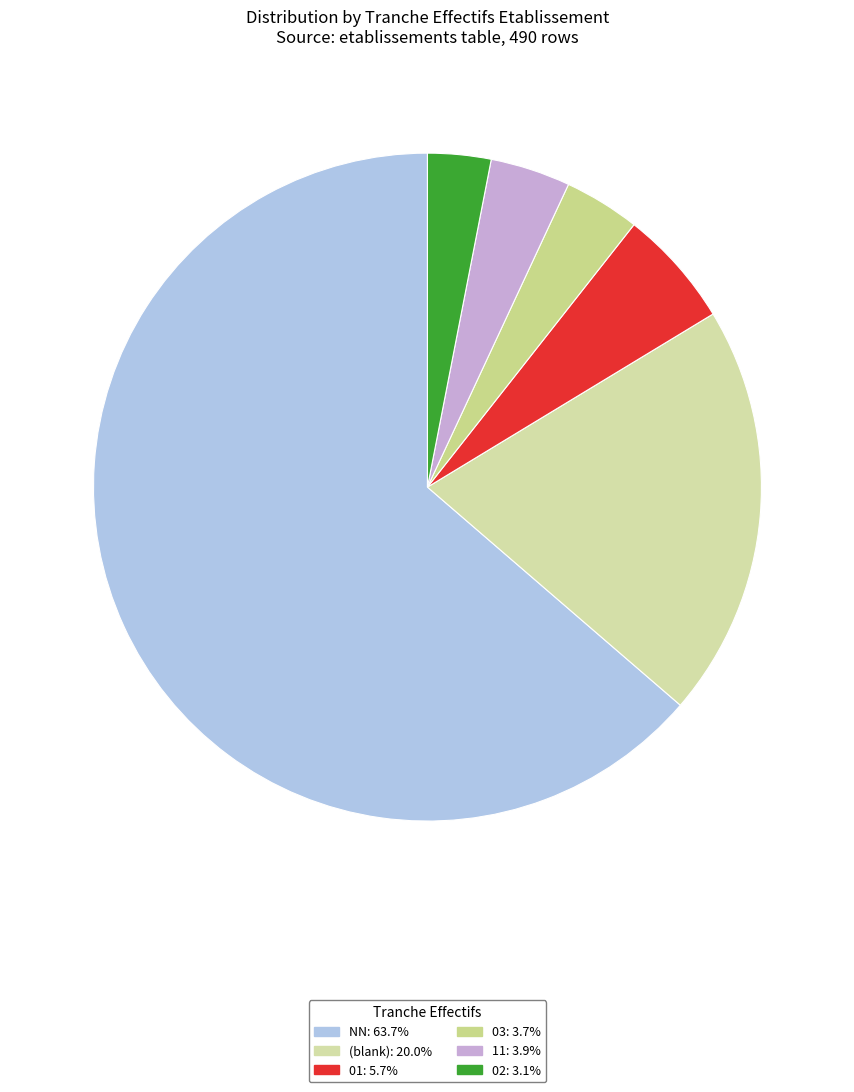

How many slices are in this pie chart?

6